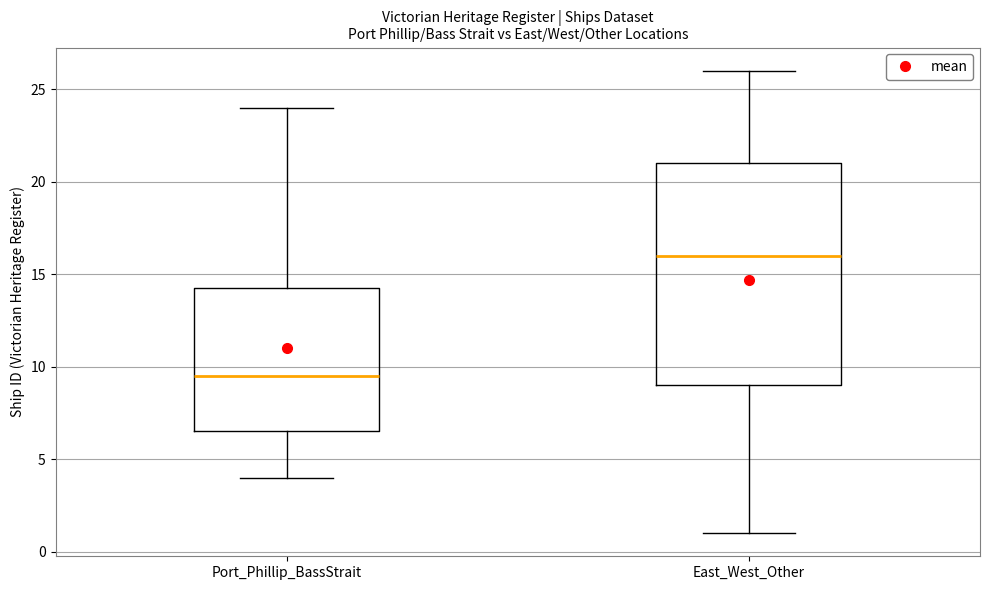

Reading left to right, read every box against the y-axis: the position of its median line, the range the box covers, and the ends of its whiskers. The values are not printed on the chart, so give them approximately, as read against the axis.

Port_Phillip_BassStrait: median 9.5, box 6.5 to 14.5, whiskers 4.0 to 24.0
East_West_Other: median 16.0, box 9.0 to 21.0, whiskers 1.0 to 26.0